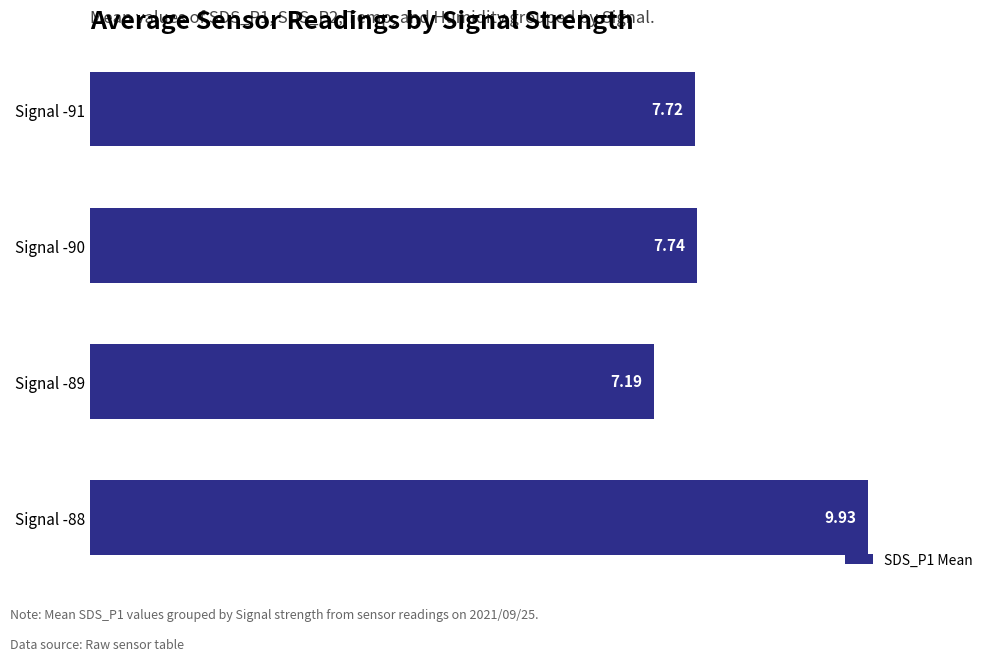

How many bars are there in total?

4